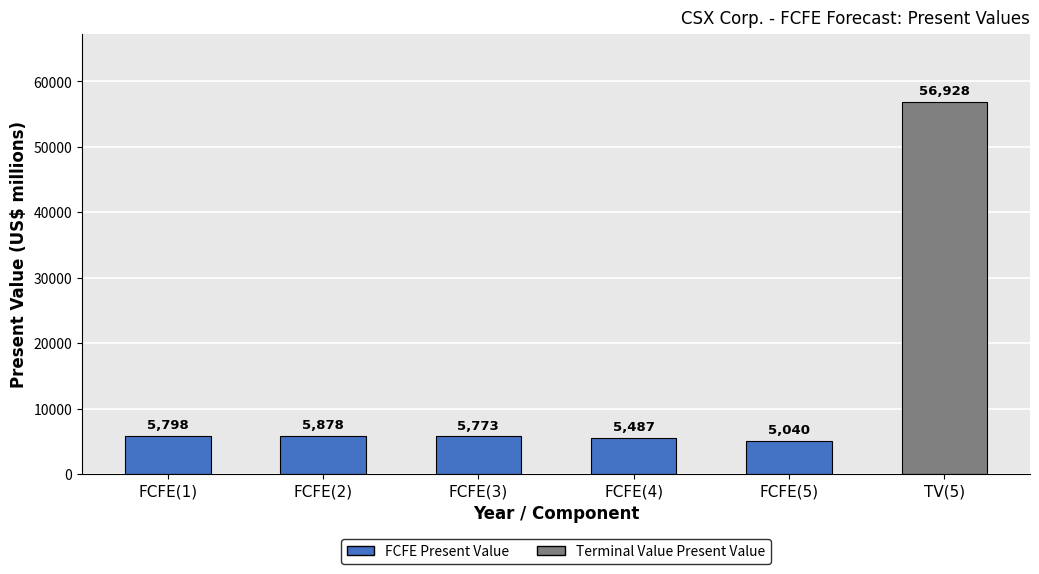

Reading left to right, what are all the values shown in this chart?

FCFE(1)=5798	FCFE(2)=5878	FCFE(3)=5773	FCFE(4)=5487	FCFE(5)=5040	TV(5)=56928